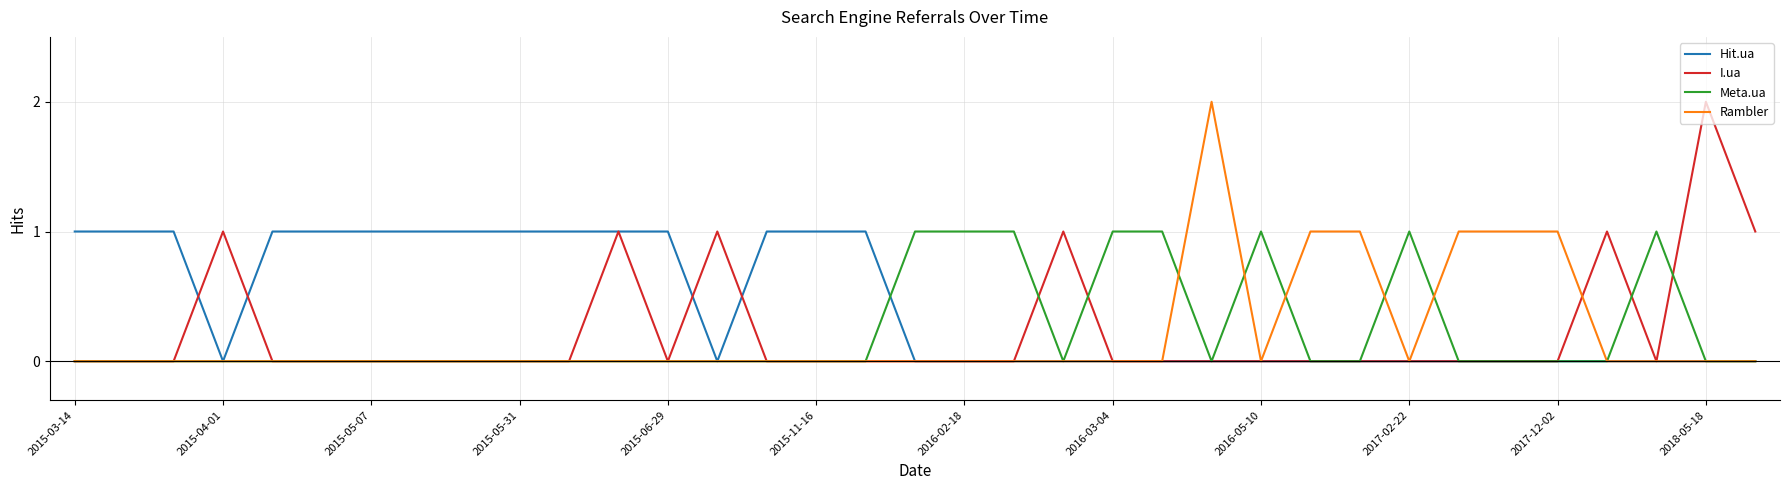

Which series has the largest total across all categories?

Hit.ua